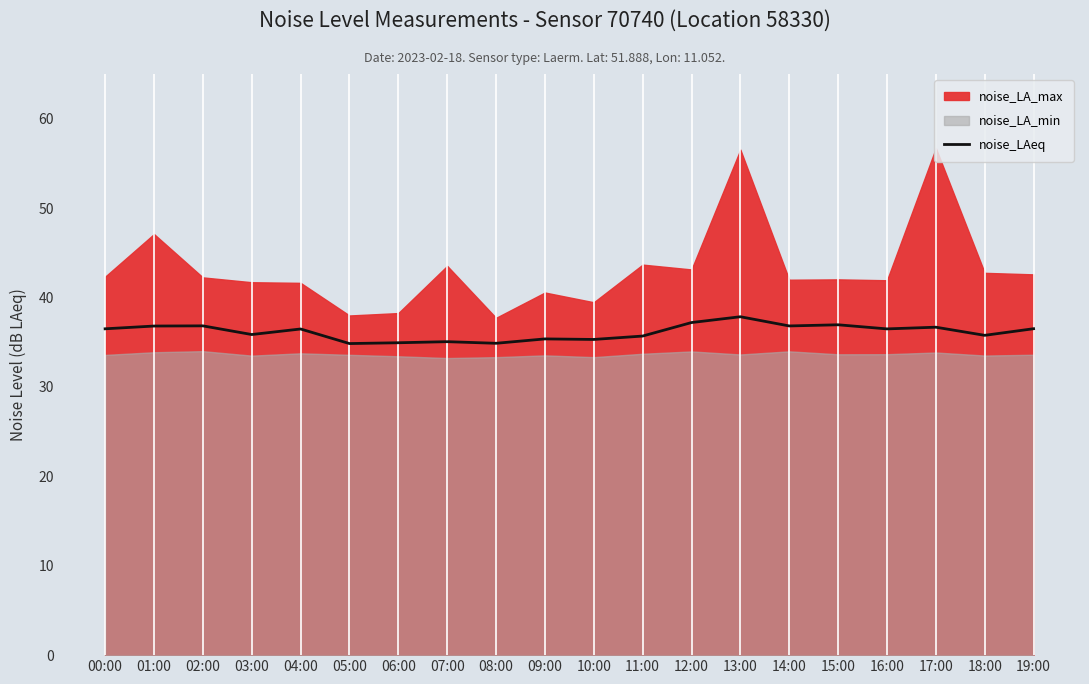

At which label is the value closest to 36?

03:00